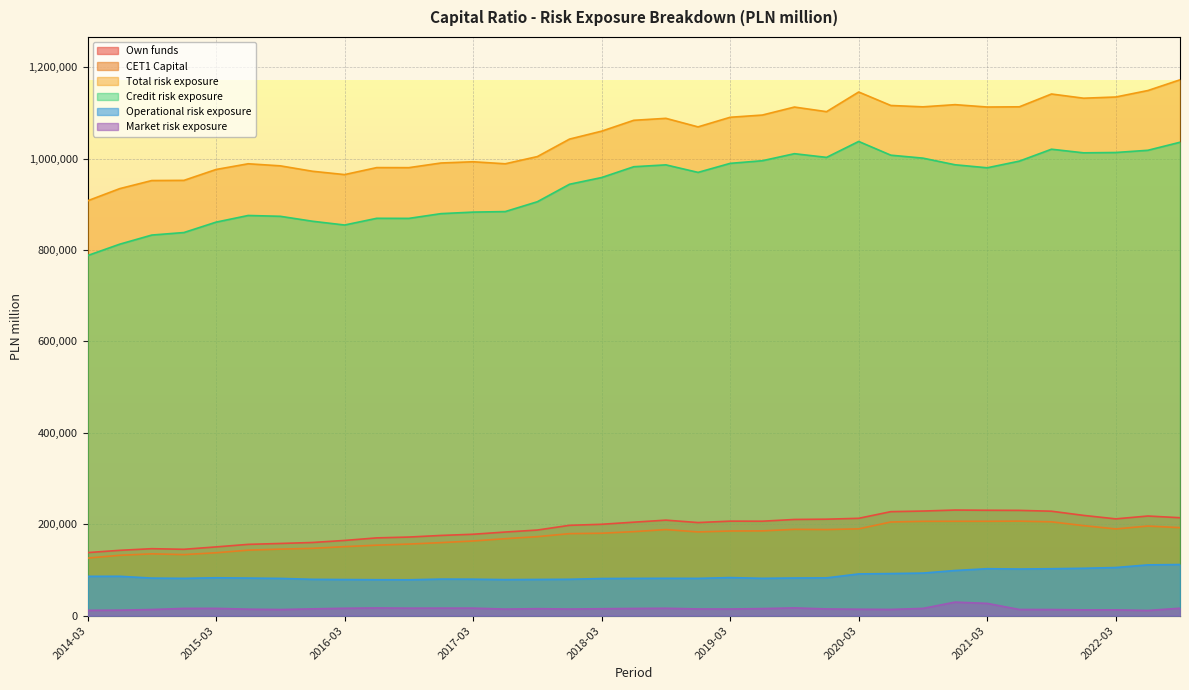

True or false: Credit risk exposure has a value of 386881 at 2016-06.

False